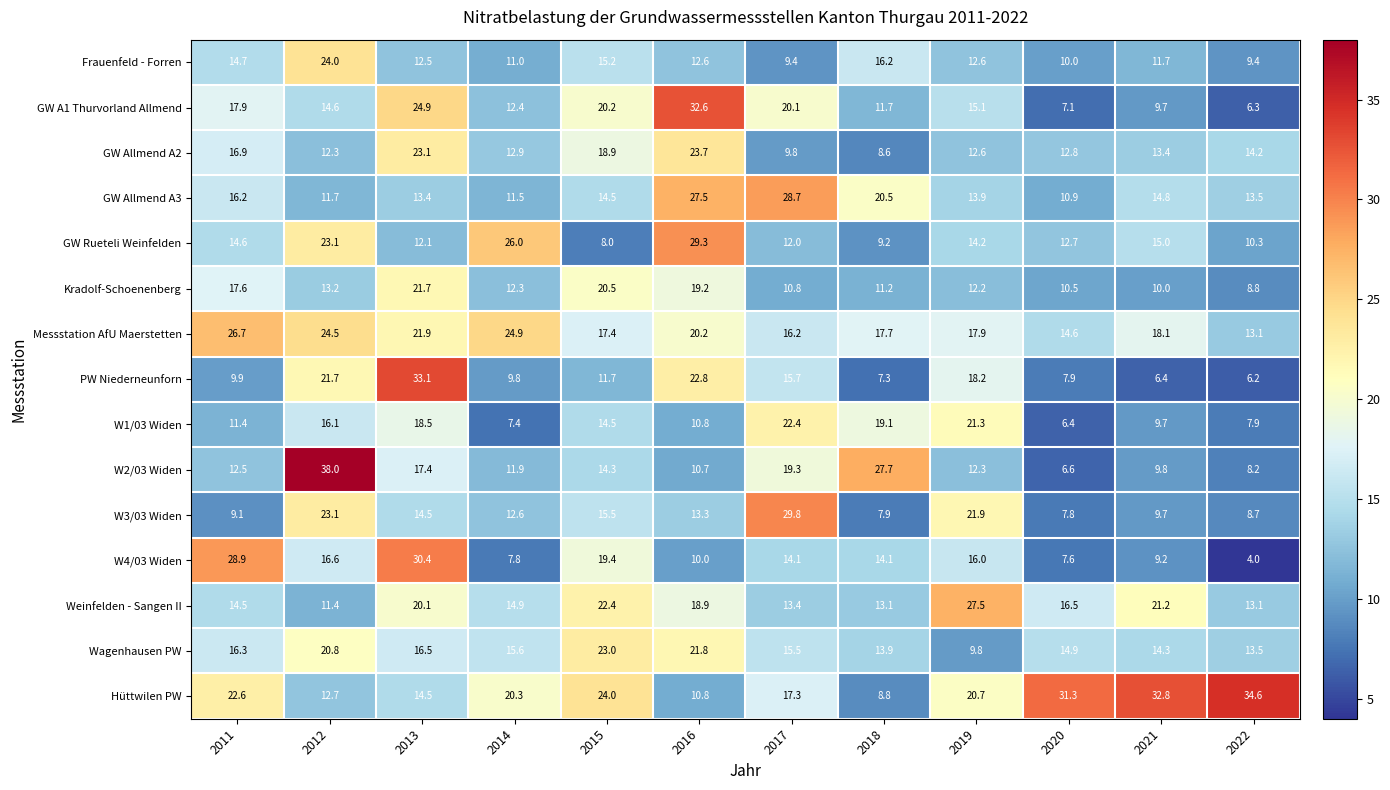

How many categories are shown in the chart?

12